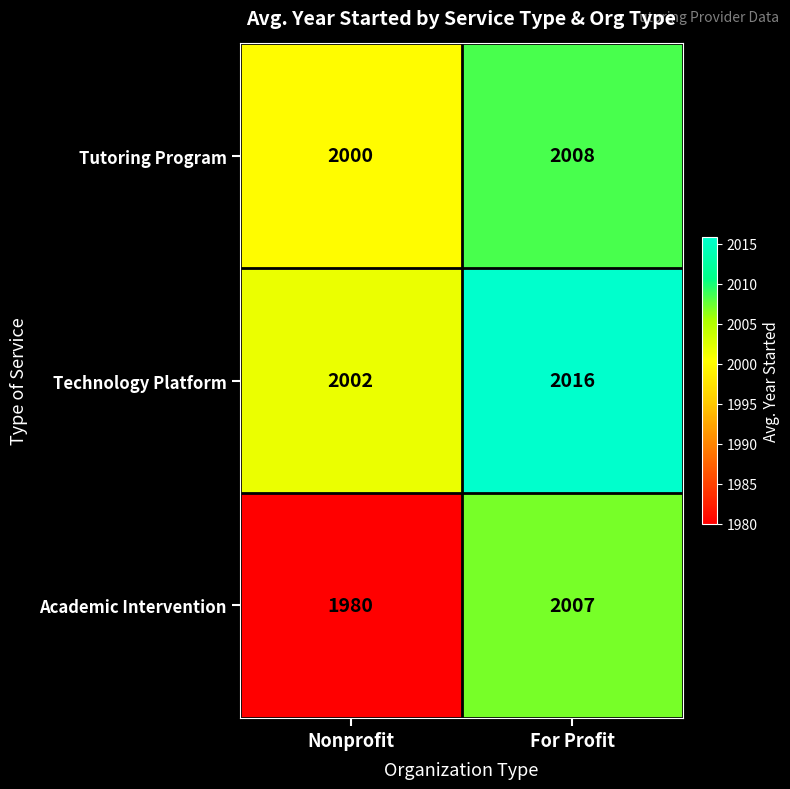

Is it true that Academic Intervention equals 1980 at Nonprofit?

True